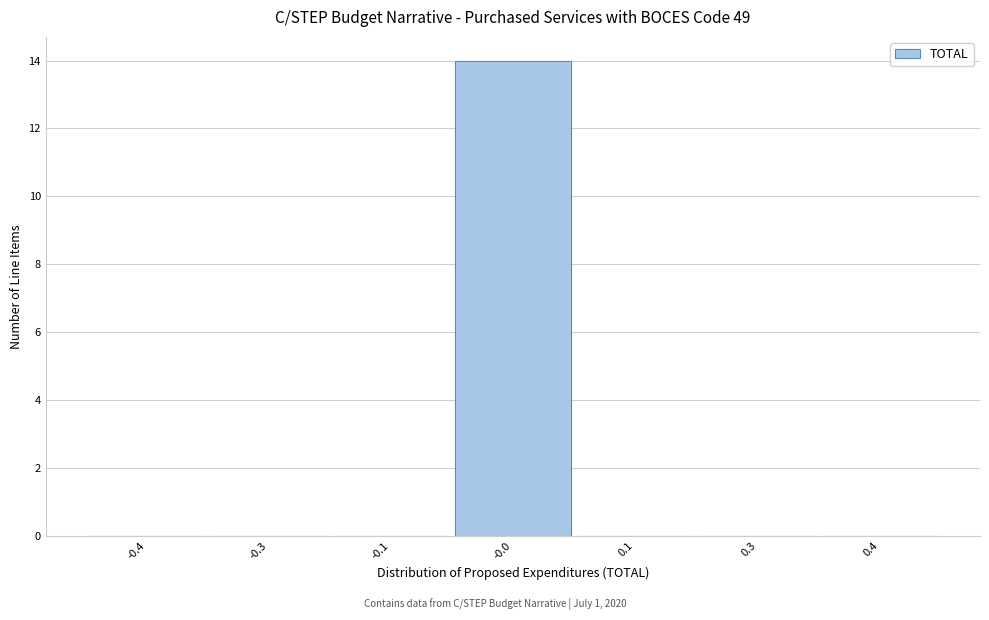

Reading right to left, transcribe all the data shown in this chart.

0.4=0	0.3=0	0.1=0	-0.0=14	-0.1=0	-0.3=0	-0.4=0